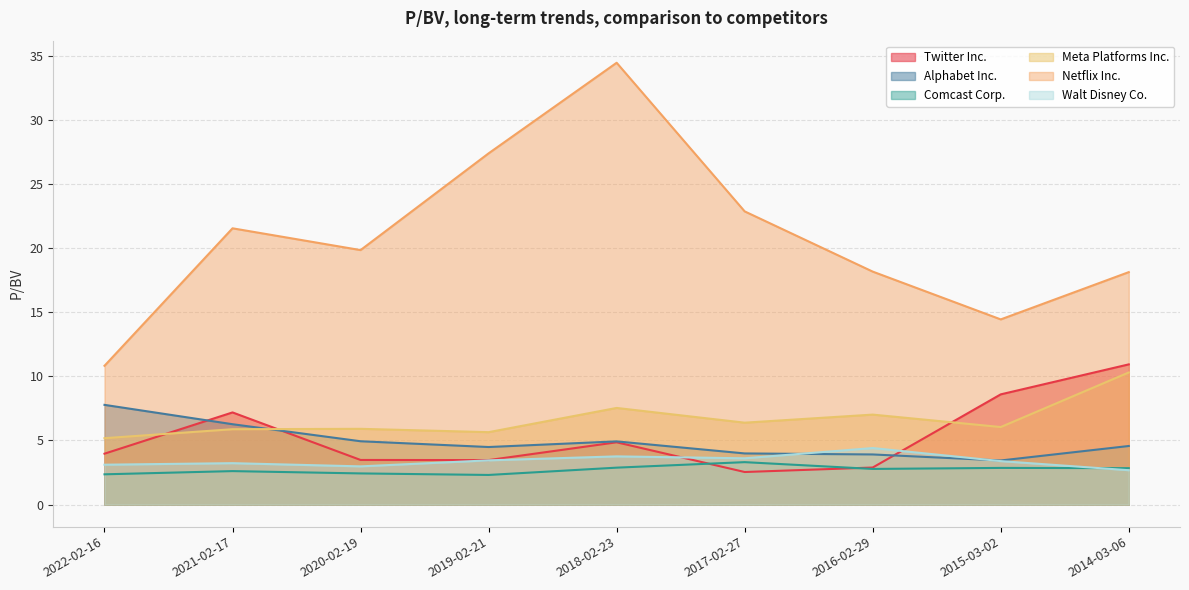

Reading left to right, extract all data points from this chart.

Twitter Inc.: 2022-02-16=4.0	2021-02-17=7.2	2020-02-19=3.5	2019-02-21=3.5	2018-02-23=4.9	2017-02-27=2.5	2016-02-29=2.9	2015-03-02=8.6	2014-03-06=10.9
Alphabet Inc.: 2022-02-16=7.8	2021-02-17=6.3	2020-02-19=4.9	2019-02-21=4.5	2018-02-23=4.9	2017-02-27=4.0	2016-02-29=3.9	2015-03-02=3.4	2014-03-06=4.6
Comcast Corp.: 2022-02-16=2.4	2021-02-17=2.6	2020-02-19=2.4	2019-02-21=2.3	2018-02-23=2.9	2017-02-27=3.3	2016-02-29=2.8	2015-03-02=2.9	2014-03-06=2.8
Meta Platforms Inc.: 2022-02-16=5.2	2021-02-17=5.9	2020-02-19=5.9	2019-02-21=5.7	2018-02-23=7.5	2017-02-27=6.4	2016-02-29=7.0	2015-03-02=6.0	2014-03-06=10.3
Netflix Inc.: 2022-02-16=10.8	2021-02-17=21.6	2020-02-19=19.9	2019-02-21=27.4	2018-02-23=34.5	2017-02-27=22.9	2016-02-29=18.2	2015-03-02=14.4	2014-03-06=18.1
Walt Disney Co.: 2022-02-16=3.1	2021-02-17=3.2	2020-02-19=3.0	2019-02-21=3.5	2018-02-23=3.8	2017-02-27=3.6	2016-02-29=4.4	2015-03-02=3.4	2014-03-06=2.7